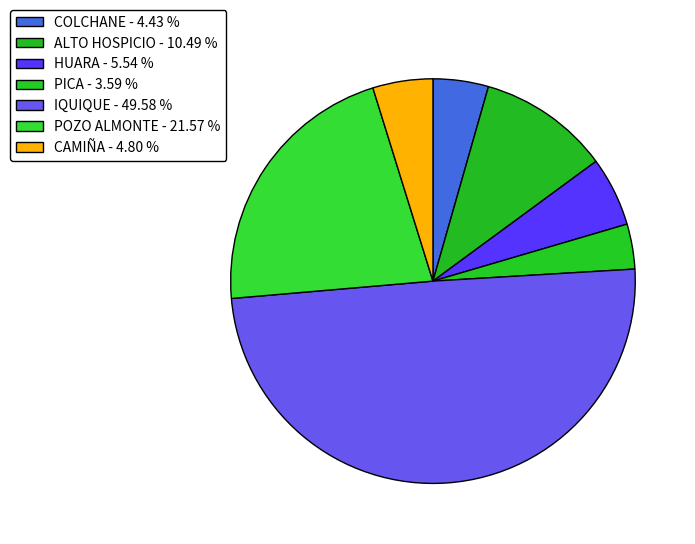

To the nearest percent, what percentage of the pie is COLCHANE?

4%